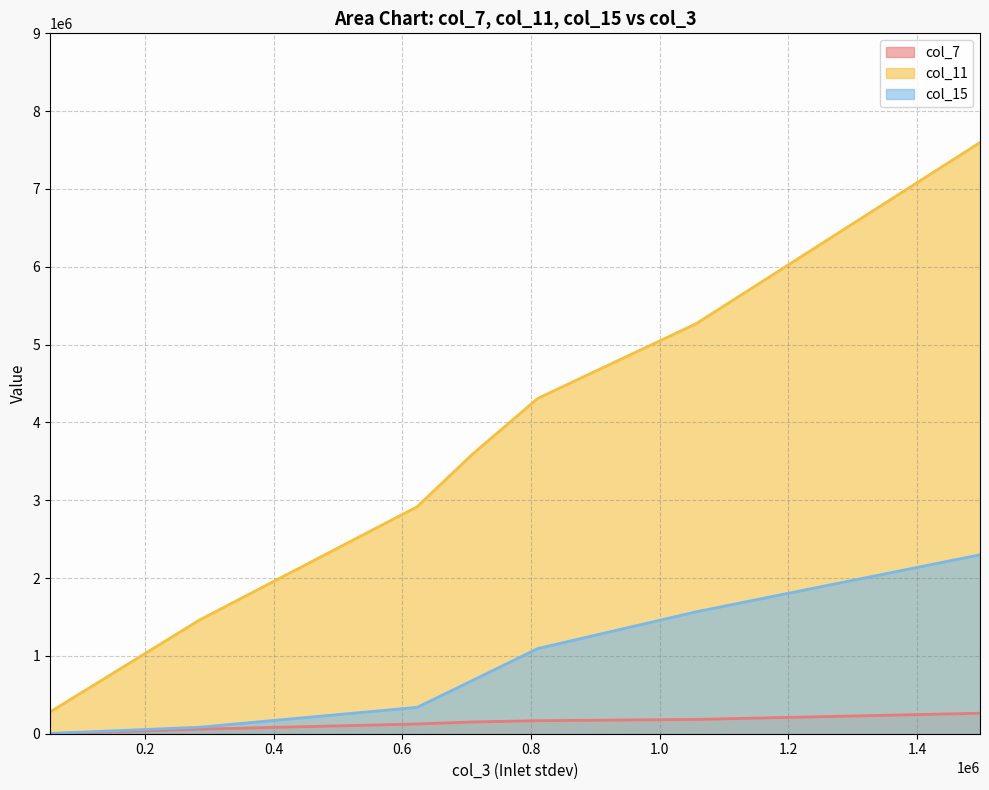

What is the spread (max minus min) of values at 1497945.5581271842?

278654.4